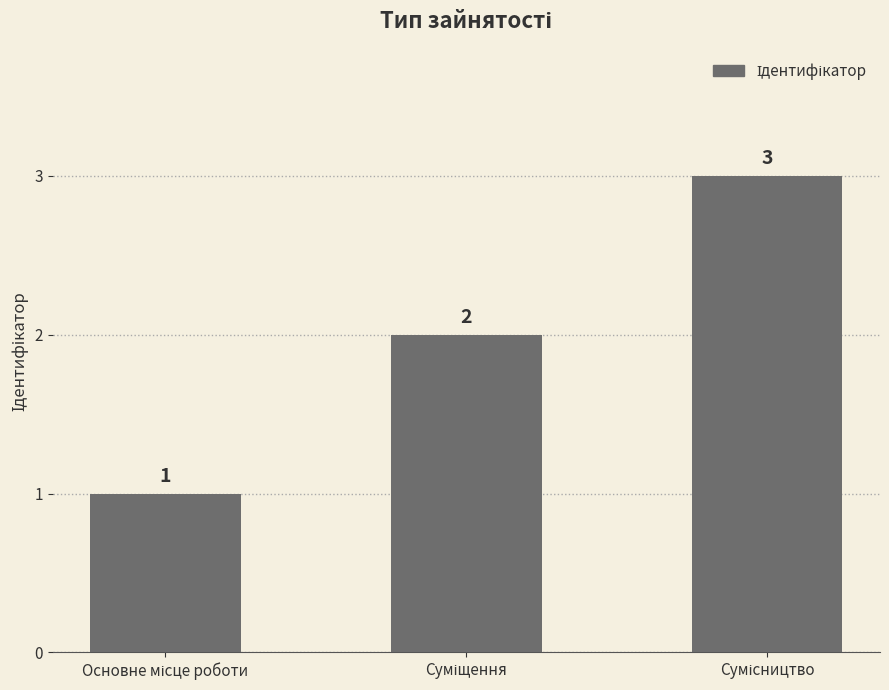

What is the maximum value shown in the chart?

3